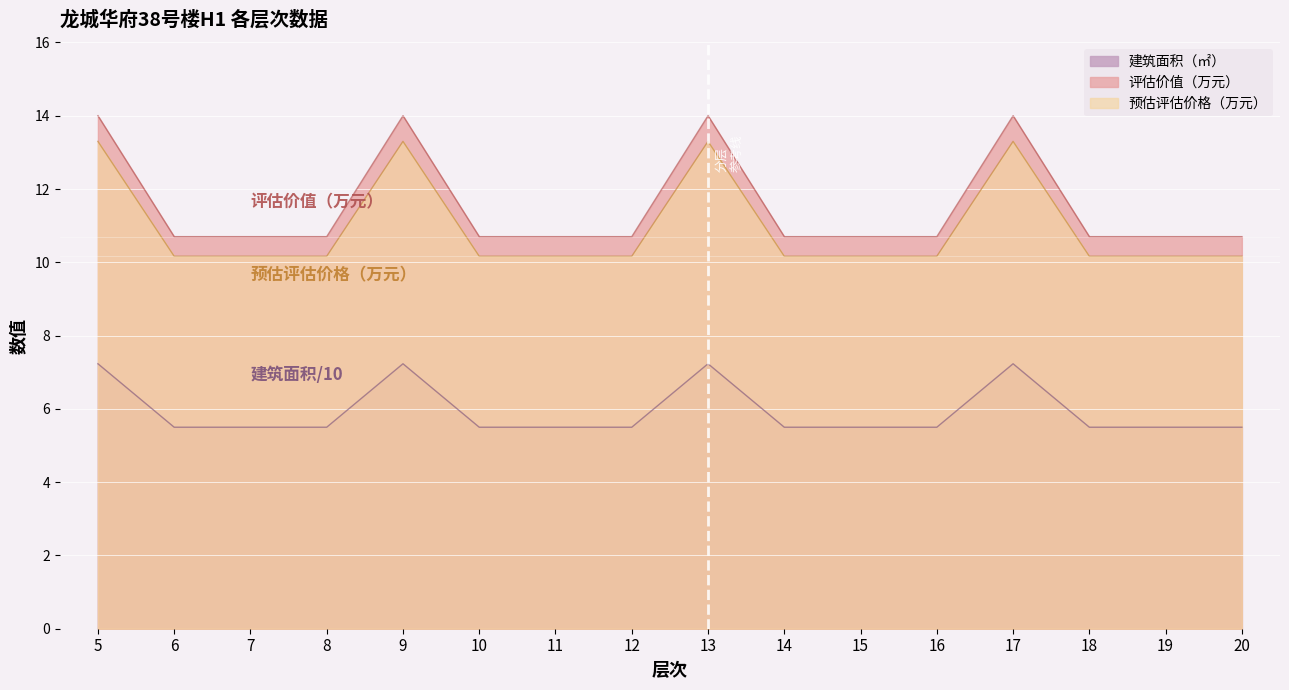

Rank the categories by 预估评估价格（万元） value from highest to lowest.

5, 9, 13, 17, 6, 7, 8, 10, 11, 12, 14, 15, 16, 18, 19, 20